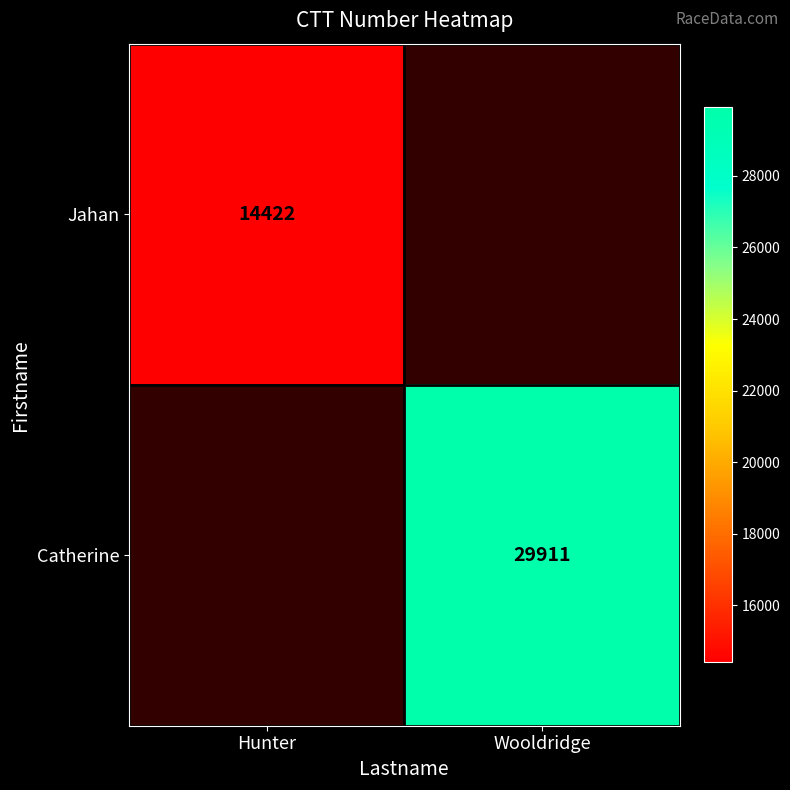

Count the number of data series in this chart.

2